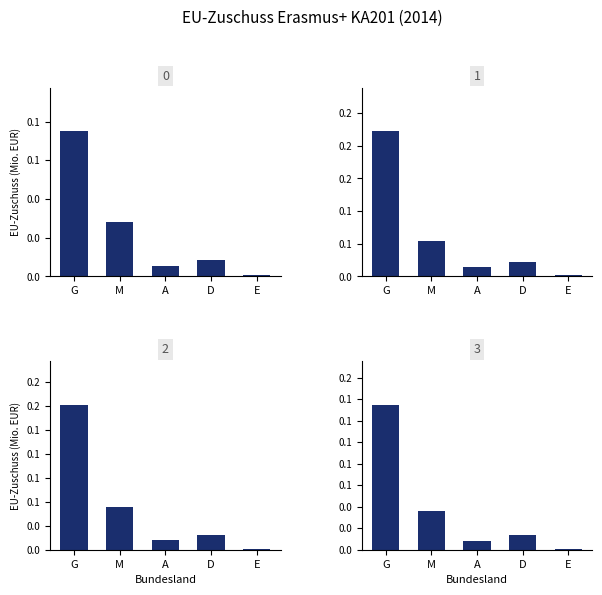

At which category is the sum across all series the highest?

G